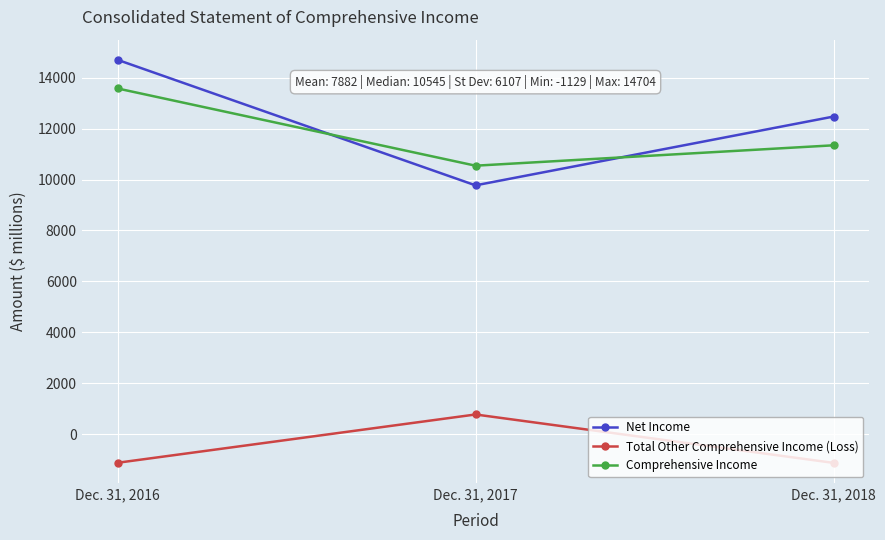

Which series has the largest range (max minus min)?

Net Income